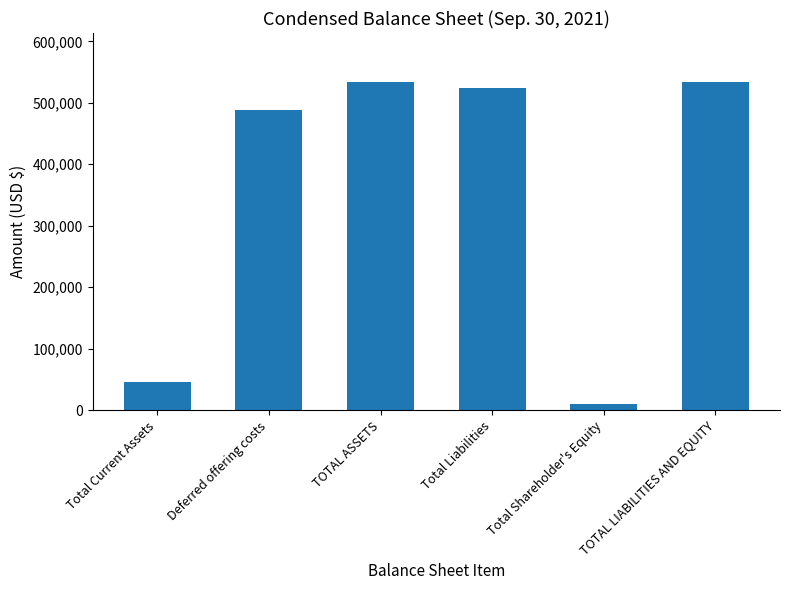

What is the sum of all values?

2133936